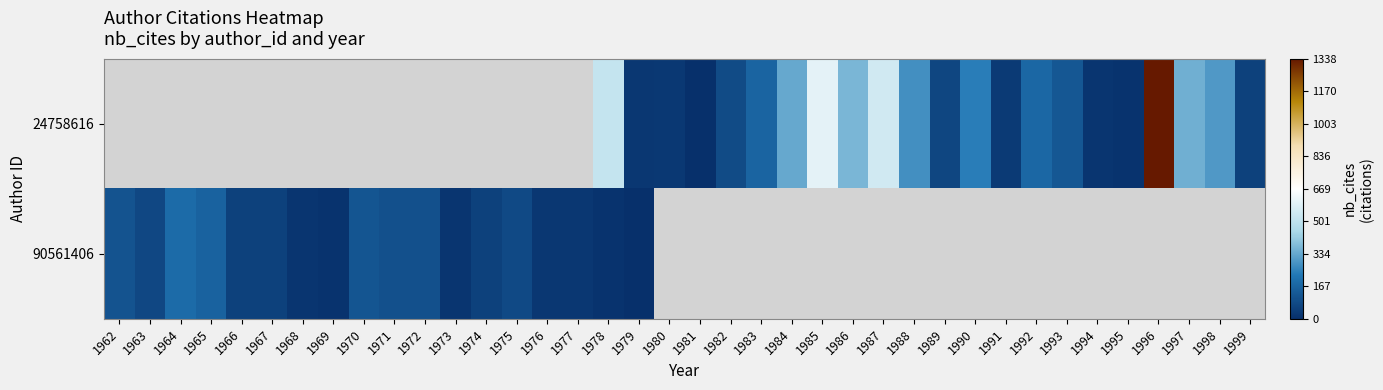

Which has a higher value, 1982 or 1965?

1965